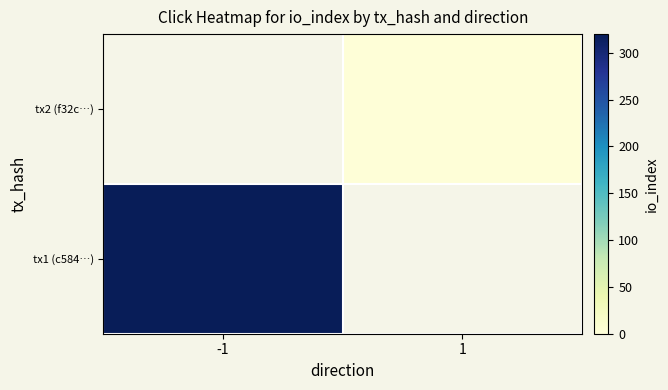

True or false: tx1 (c584…) has a value of 319.0 at -1.

True